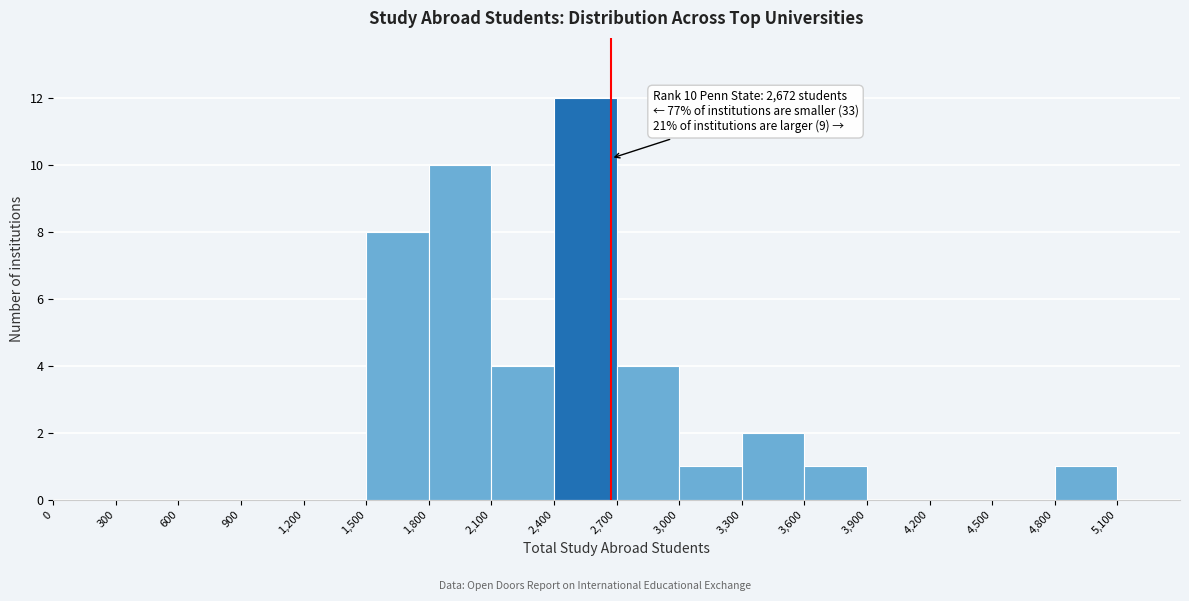

Over which range of the x-axis is the bar tallest?

2400 to 2700